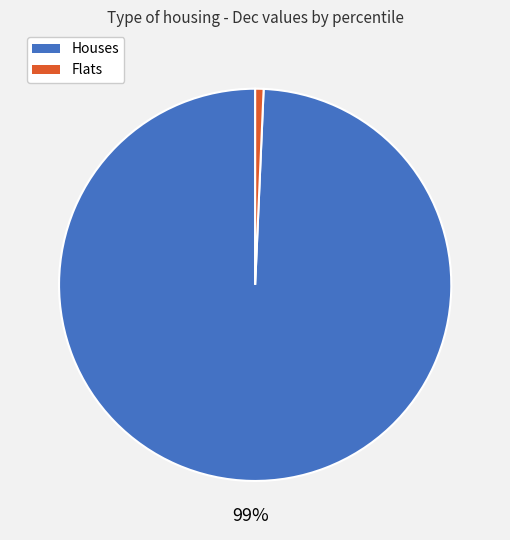

Is there any slice that represents more than half of the pie?

Yes